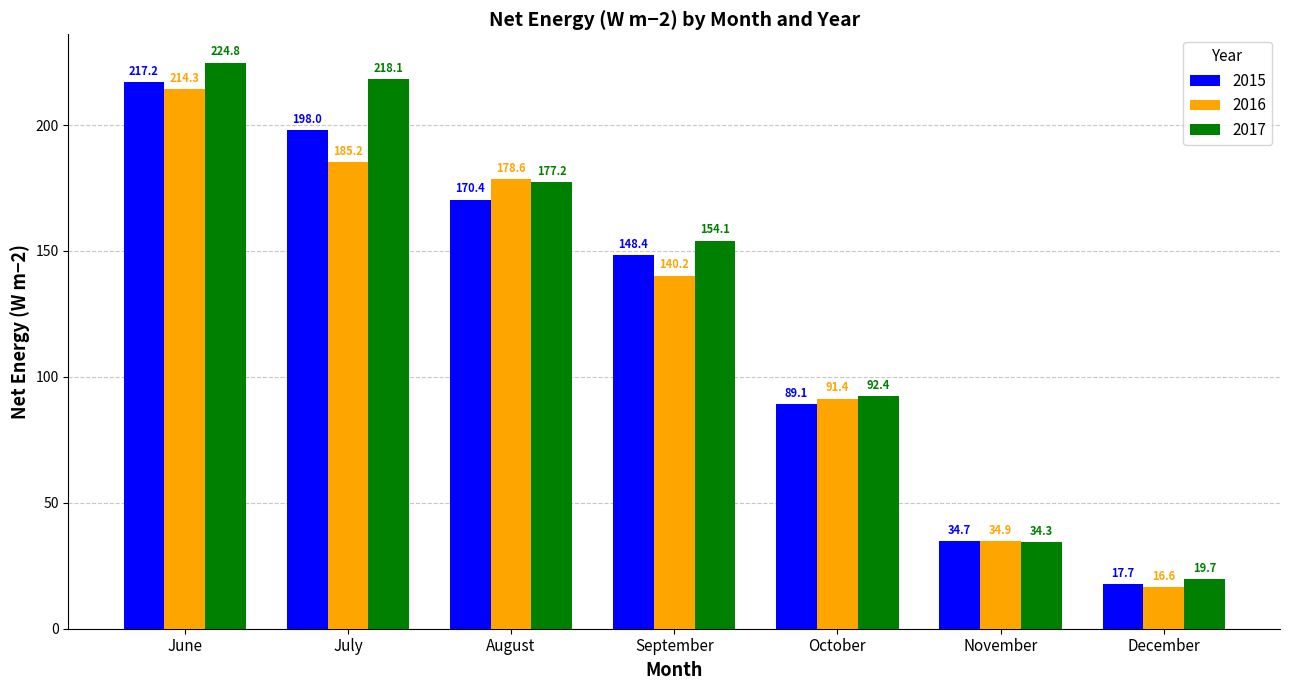

Where is 2017 nearest to the value 122?

October